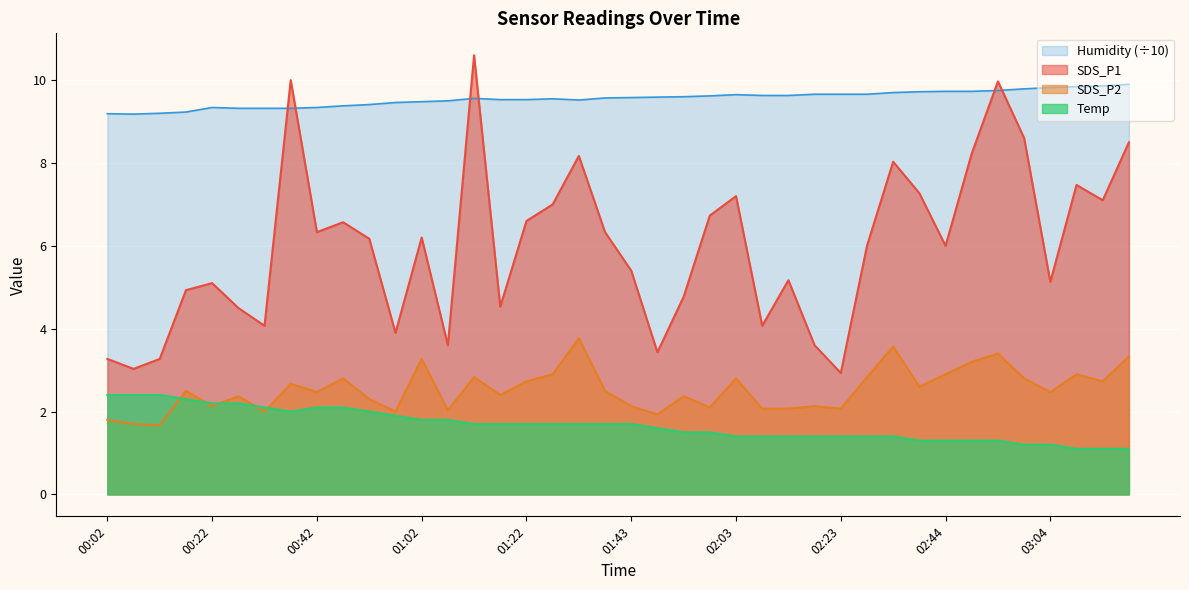

Reading left to right, transcribe all the data shown in this chart.

SDS_P1: 3.3	3.0	3.3	4.9	5.1	4.5	4.1	10.0	6.3	6.6	6.2	3.9	6.2	3.6	10.6	4.5	6.6	7.0	8.2	6.3	5.4	3.4	4.8	6.7	7.2	4.1	5.2	3.6	2.9	6.0	8.0	7.3	6.0	8.2	10.0	8.6	5.1	7.5	7.1	8.5
SDS_P2: 1.8	1.7	1.7	2.5	2.1	2.4	2.0	2.7	2.5	2.8	2.3	2.0	3.3	2.0	2.8	2.4	2.7	2.9	3.8	2.5	2.1	1.9	2.4	2.1	2.8	2.1	2.1	2.1	2.1	2.8	3.6	2.6	2.9	3.2	3.4	2.8	2.5	2.9	2.7	3.3
Humidity: 9.2	9.2	9.2	9.2	9.3	9.3	9.3	9.3	9.3	9.4	9.4	9.5	9.5	9.5	9.6	9.5	9.5	9.6	9.5	9.6	9.6	9.6	9.6	9.6	9.7	9.6	9.6	9.7	9.7	9.7	9.7	9.7	9.7	9.7	9.8	9.8	9.8	9.8	9.9	9.9
Temp: 2.4	2.4	2.4	2.3	2.2	2.2	2.1	2.0	2.1	2.1	2.0	1.9	1.8	1.8	1.7	1.7	1.7	1.7	1.7	1.7	1.7	1.6	1.5	1.5	1.4	1.4	1.4	1.4	1.4	1.4	1.4	1.3	1.3	1.3	1.3	1.2	1.2	1.1	1.1	1.1